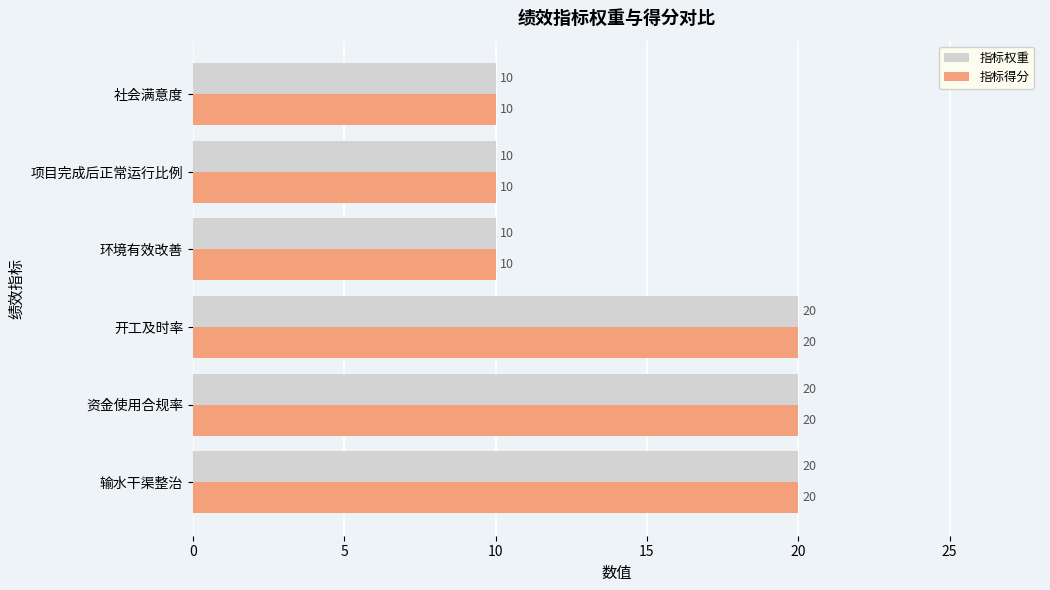

The 指标权重 series shows 10 at 项目完成后正常运行比例. True or false?

True